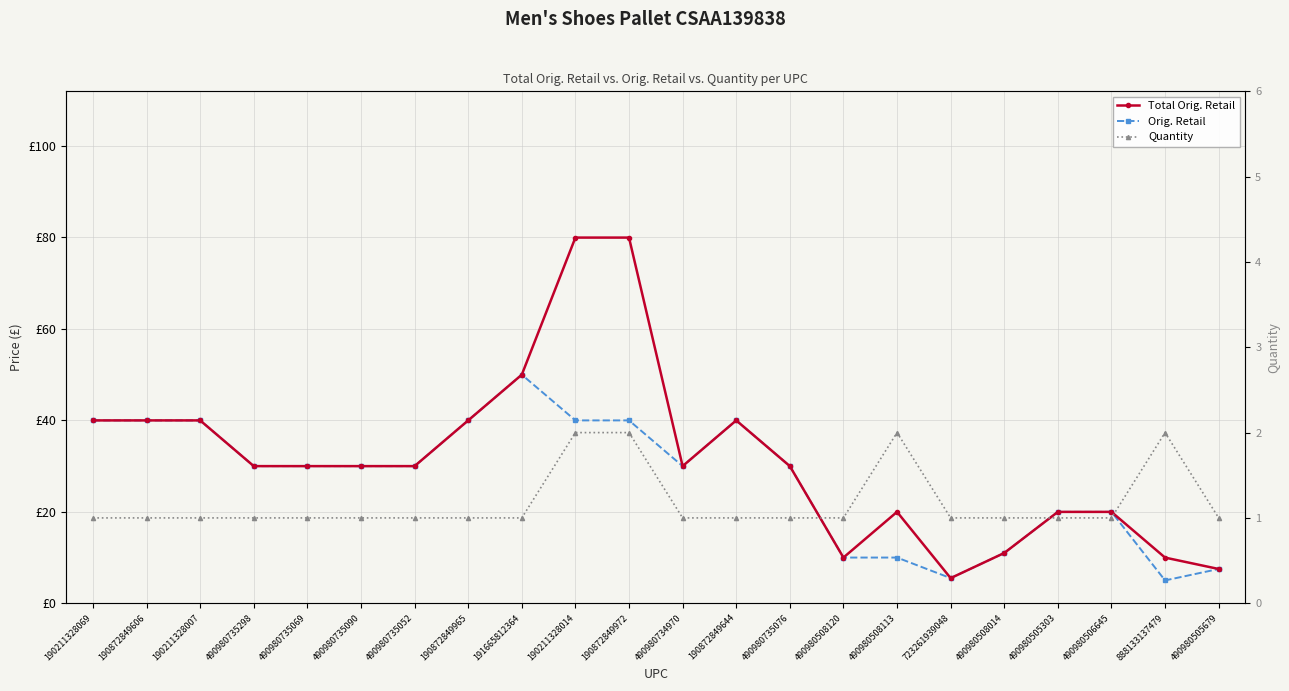

Between 490980508120 and 723261939048, which series saw the biggest shift?

Total Orig. Retail